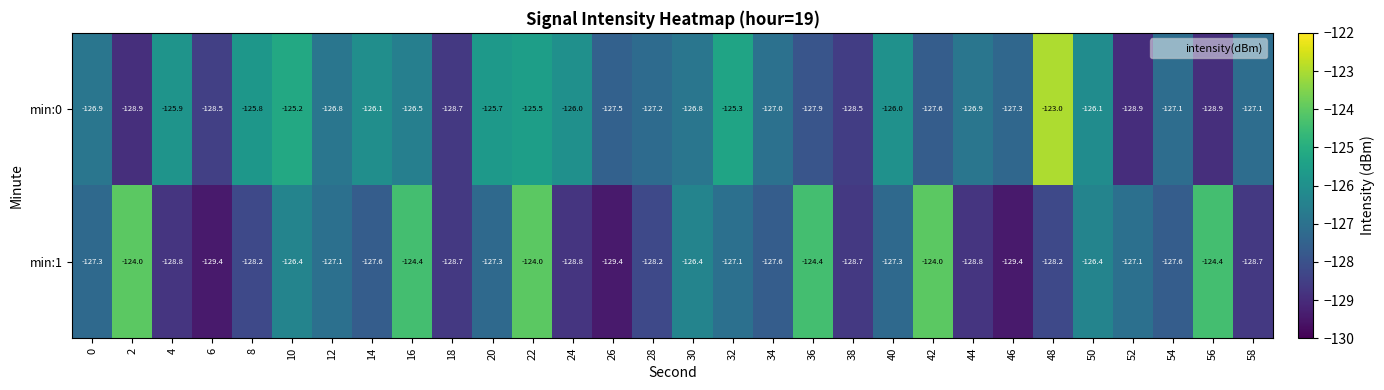

Which label corresponds to the largest value in the chart?

48